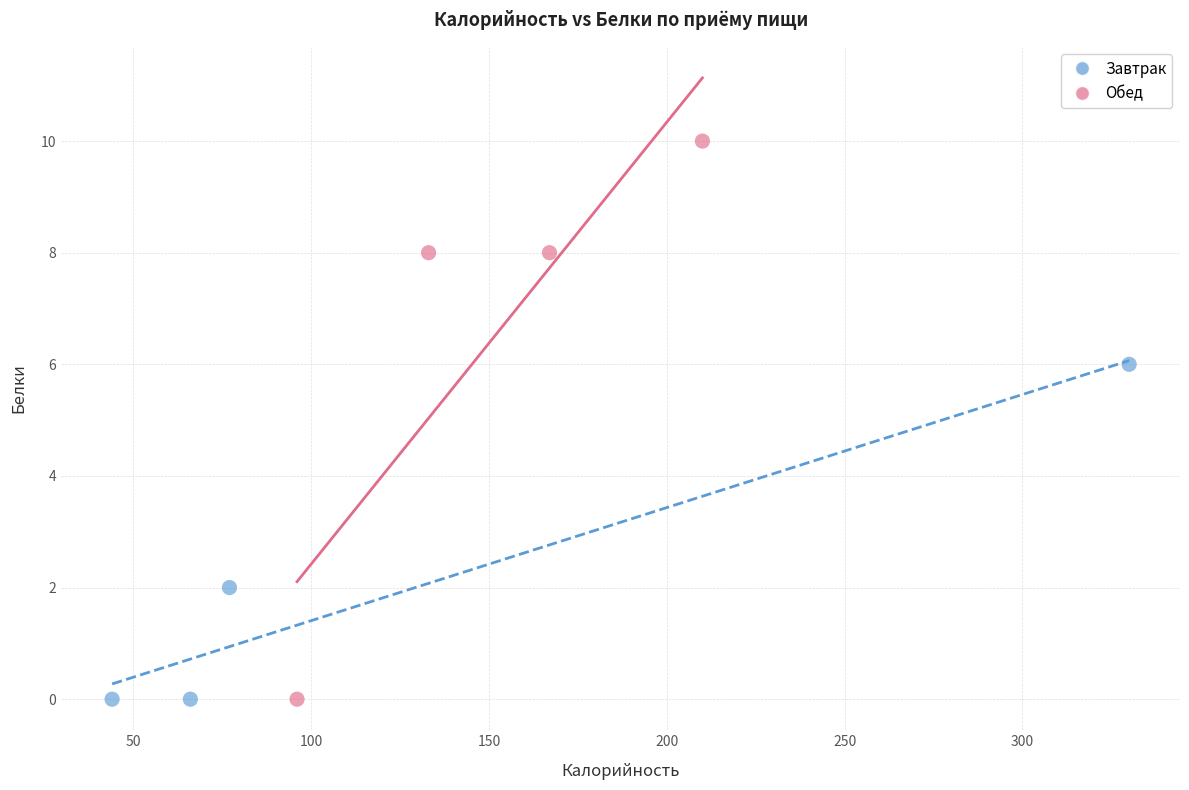

Which series has the widest spread of Y values?

Обед